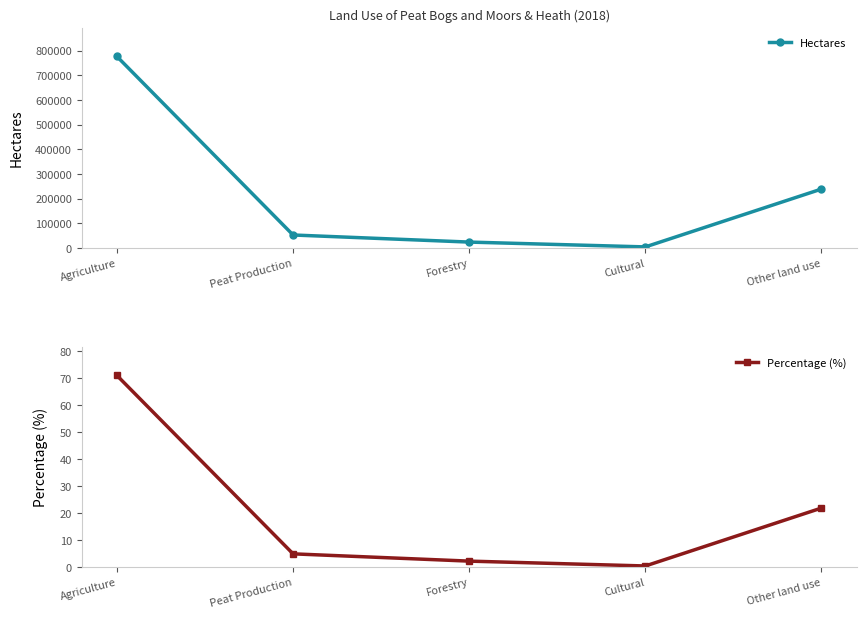

What is the sum of all Hectares values?

1093283